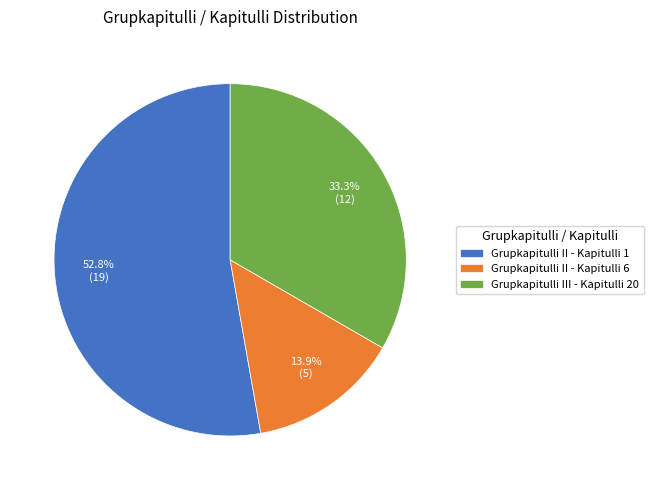

True or false: Grupkapitulli II - Kapitulli 1 accounts for 53% of the total.

True